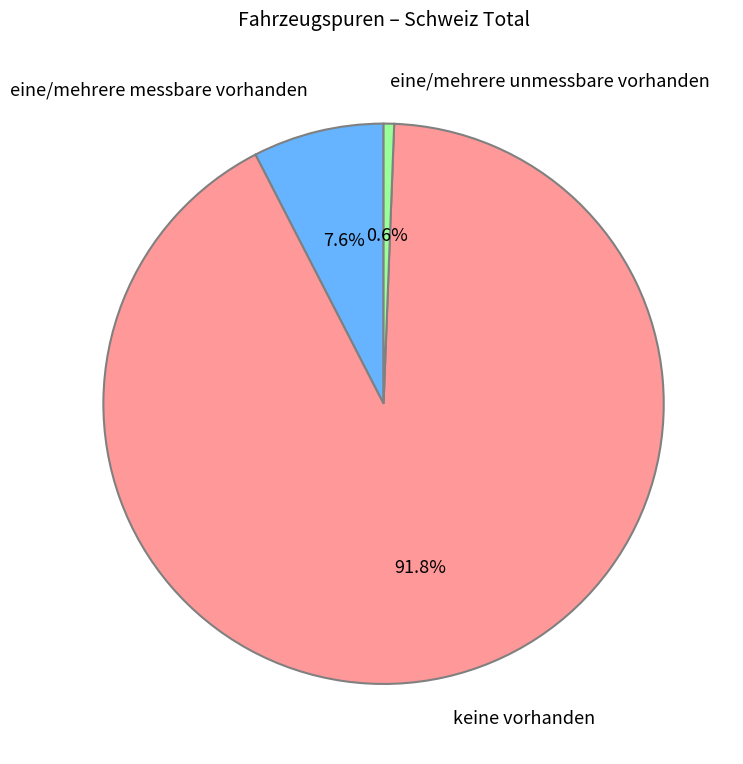

To the nearest percent, what percentage of the pie is eine/mehrere messbare vorhanden?

8%